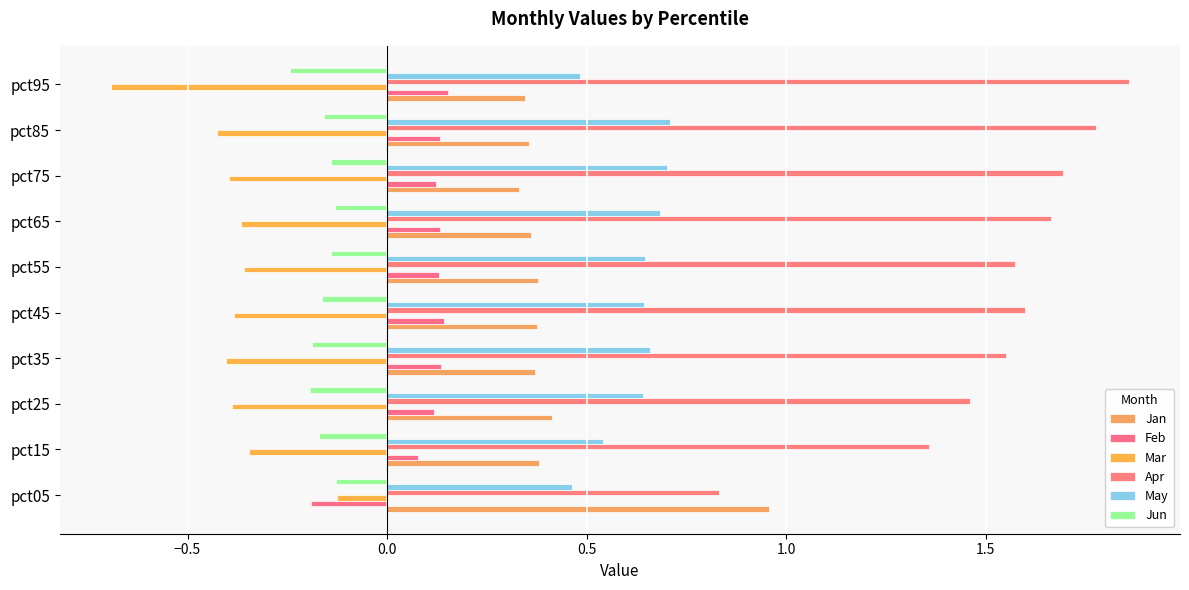

How many series are shown in this chart?

6